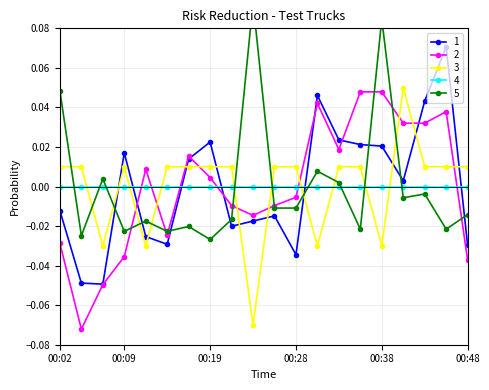

How many intersections are there between SDS_P2 and SDS_P1?

6